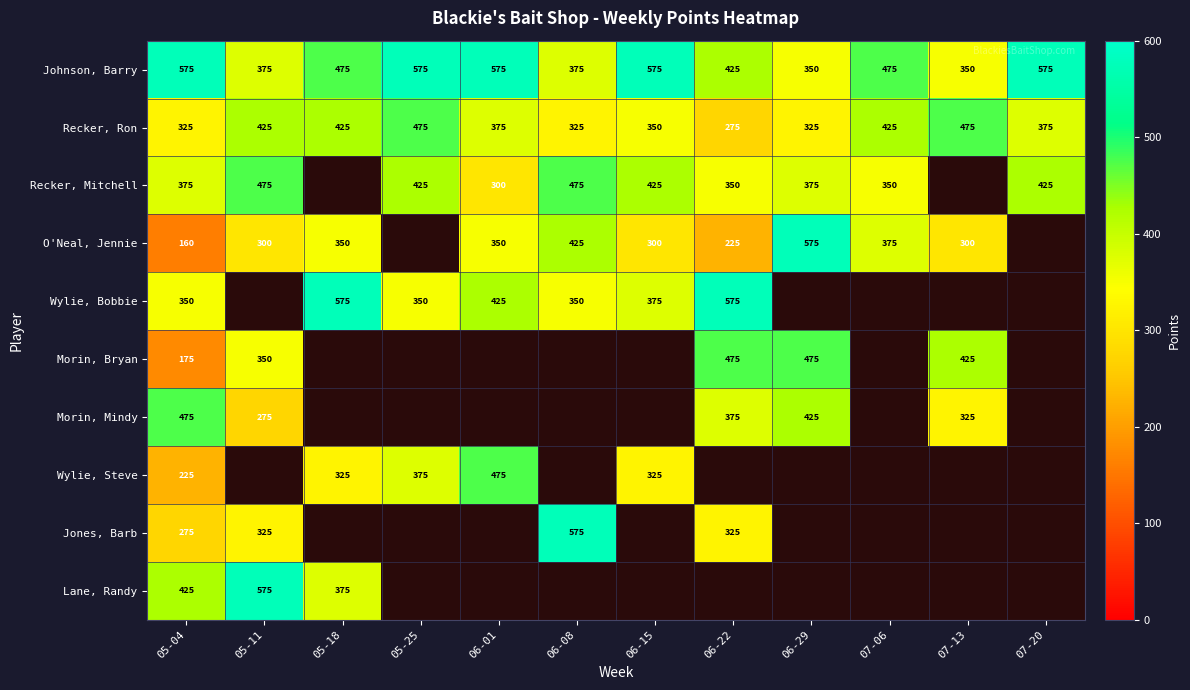

What is the difference between the highest and lowest values at 05-11?

300.0